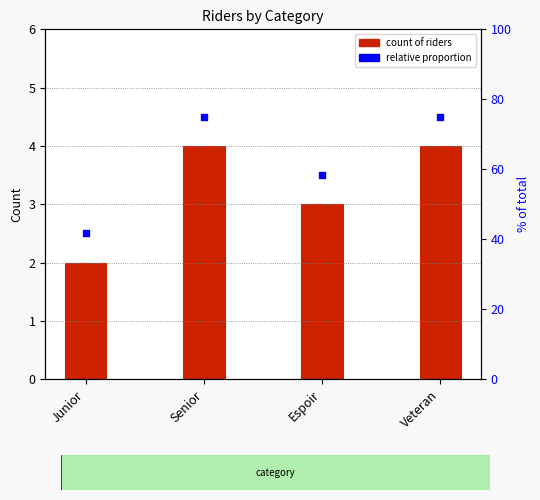

What are all the series names shown in the legend?

count of riders, relative proportion